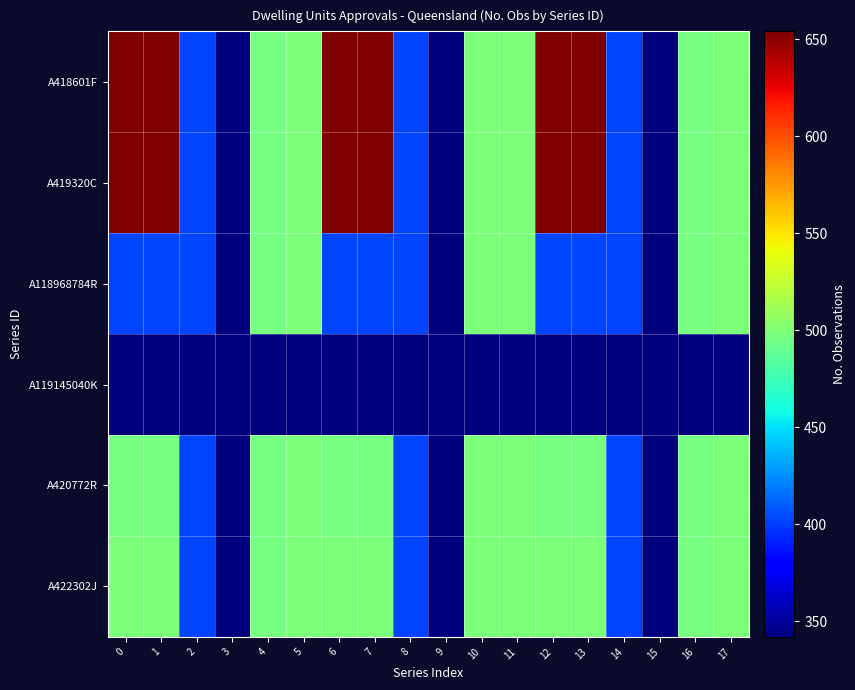

Reading left to right, extract all data points from this chart.

A418601F: 0=654	1=654	2=402	3=342	4=496	5=498	6=654	7=654	8=402	9=342	10=498	11=498	12=654	13=654	14=402	15=342	16=496	17=498
A419320C: 0=654	1=654	2=402	3=342	4=496	5=498	6=654	7=654	8=402	9=342	10=498	11=498	12=654	13=654	14=402	15=342	16=496	17=498
A118968784R: 0=402	1=402	2=402	3=342	4=496	5=498	6=402	7=402	8=402	9=342	10=498	11=498	12=402	13=402	14=402	15=342	16=496	17=498
A119145040K: 0=342	1=342	2=342	3=342	4=342	5=342	6=342	7=342	8=342	9=342	10=342	11=342	12=342	13=342	14=342	15=342	16=342	17=342
A420772R: 0=496	1=496	2=402	3=342	4=496	5=498	6=496	7=496	8=402	9=342	10=498	11=498	12=496	13=496	14=402	15=342	16=496	17=498
A422302J: 0=498	1=498	2=402	3=342	4=496	5=498	6=498	7=498	8=402	9=342	10=498	11=498	12=498	13=498	14=402	15=342	16=496	17=498